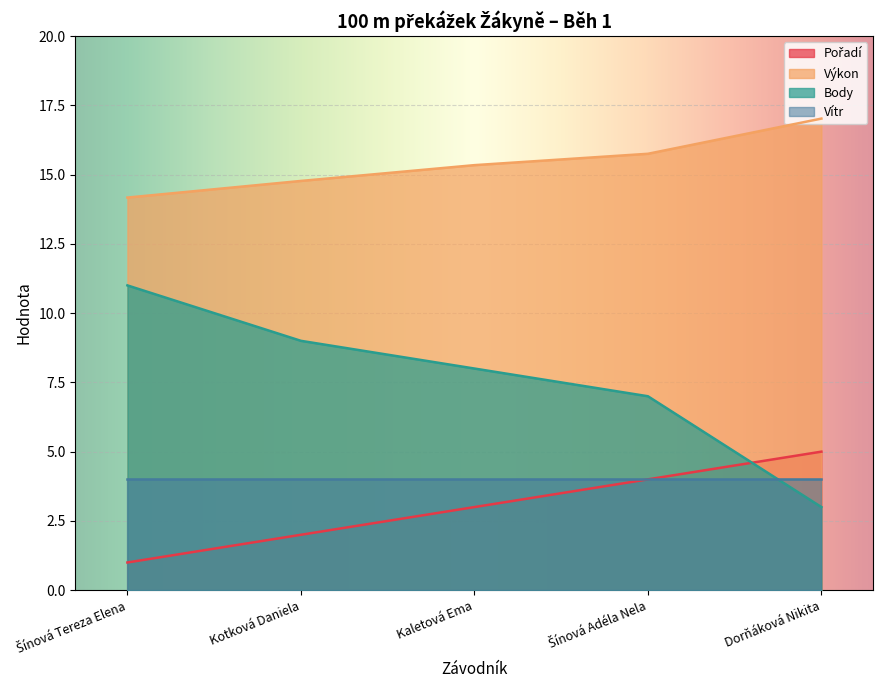

At which category does the chart reach its peak across all series?

Dorňáková Nikita